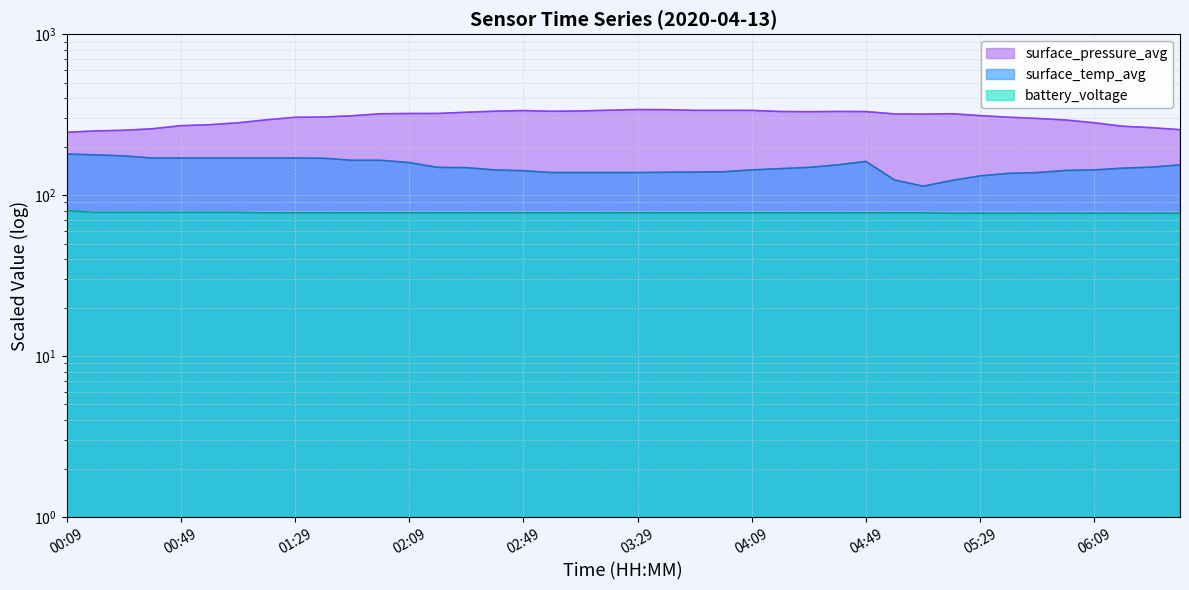

Between 00:39 and 02:49, which is larger?

02:49